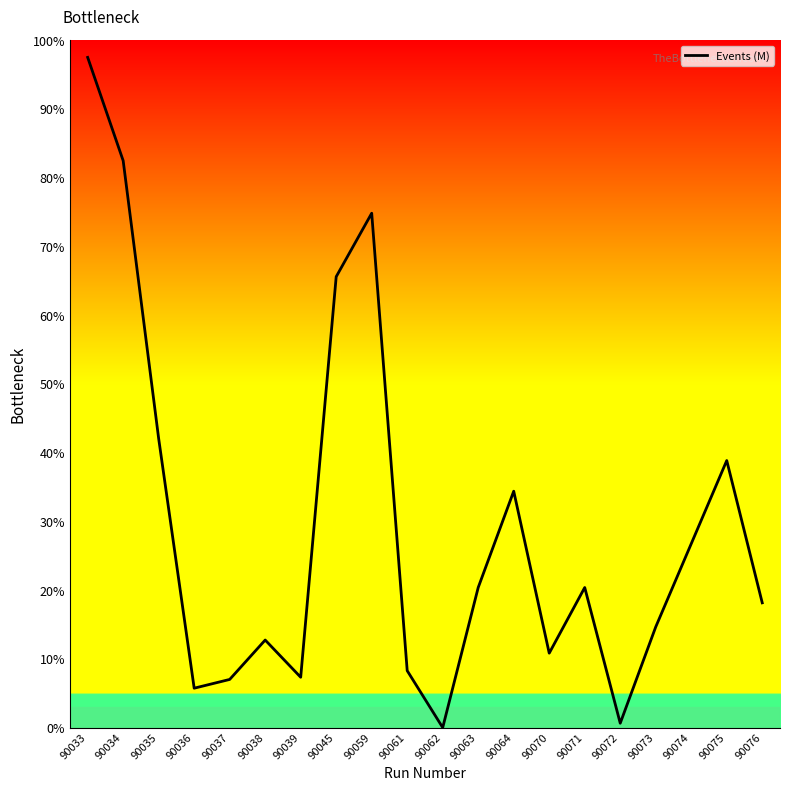

List the labels in order of value, smallest first.

90062, 90072, 90036, 90037, 90039, 90061, 90070, 90038, 90073, 90076, 90063, 90071, 90074, 90064, 90075, 90035, 90045, 90059, 90034, 90033